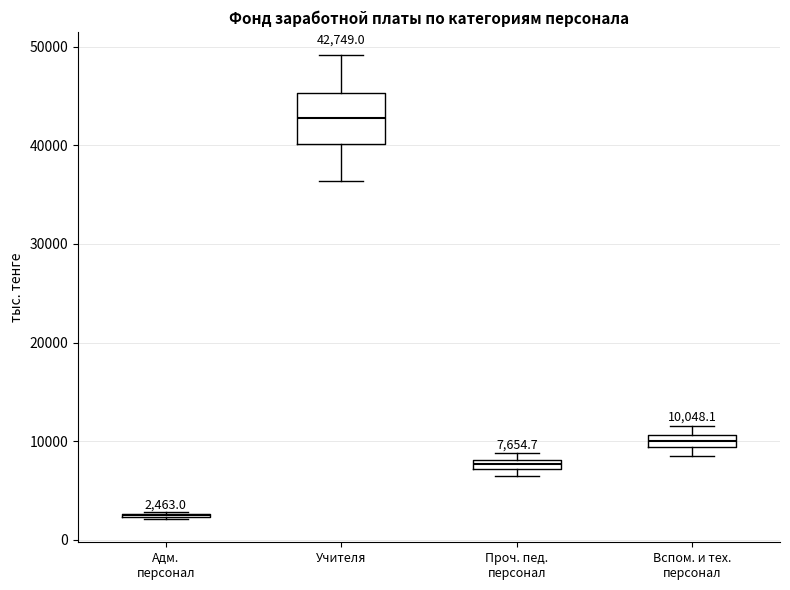

Comparing the boxes themselves (not the whiskers), which one is the tallest?

Учителя